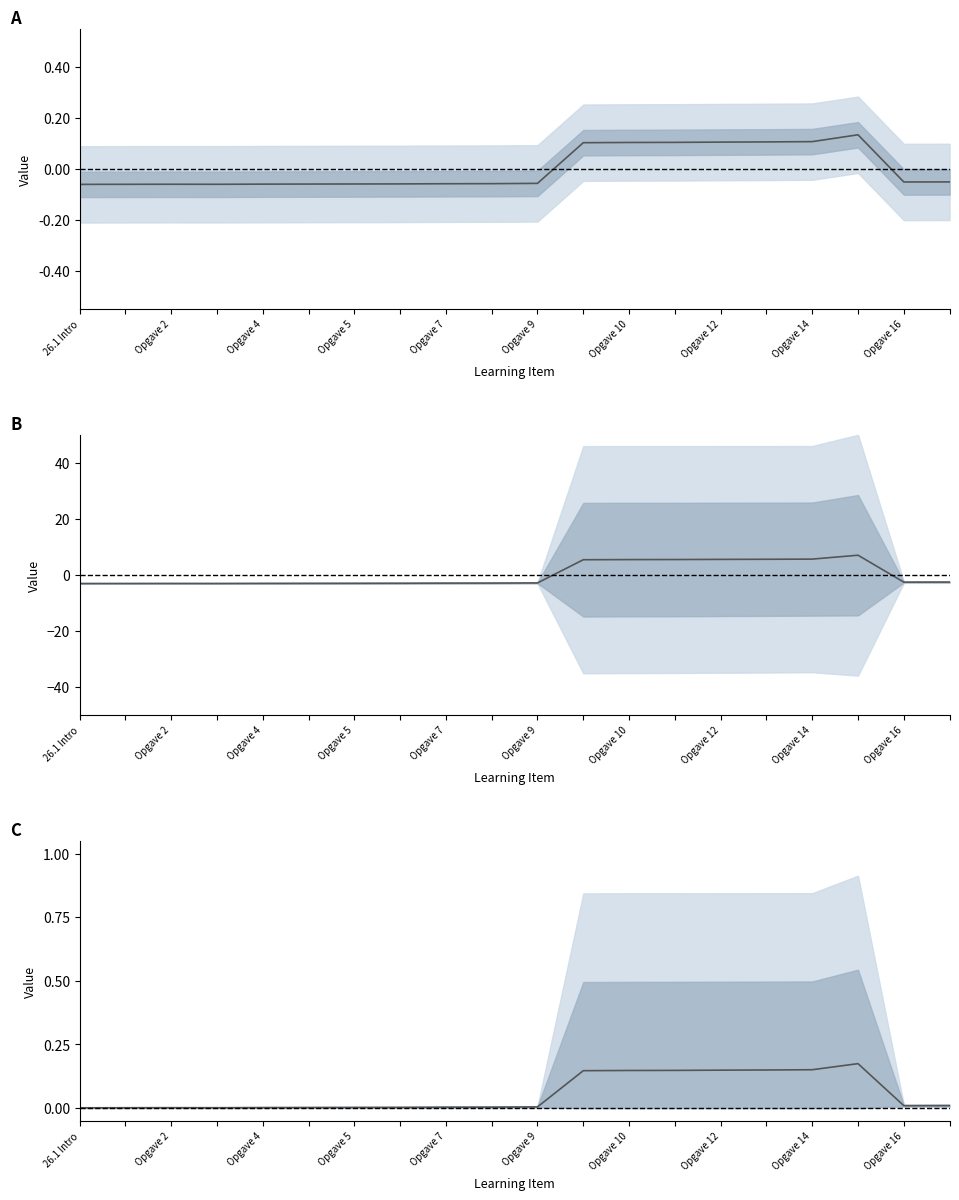

Does the chart display data point markers on the line(s)?

No